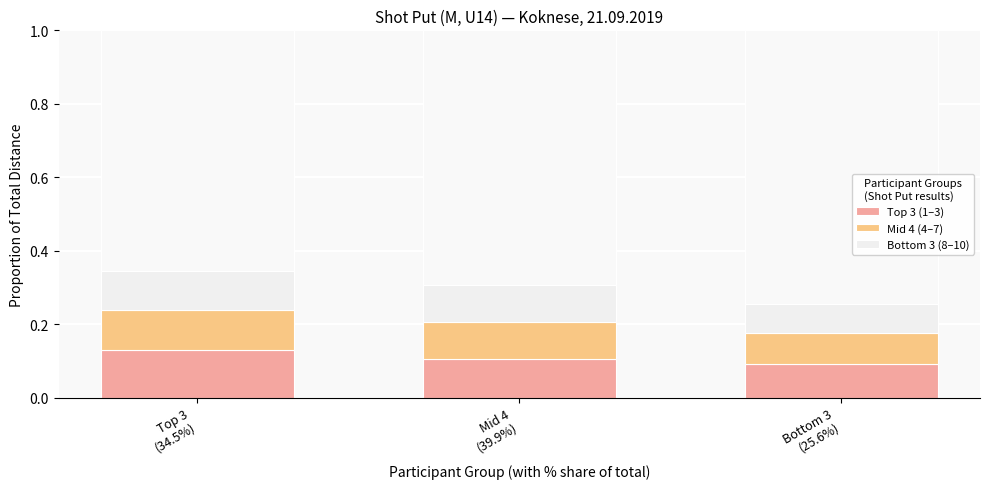

Rank the series by their average value, from lowest to highest.

Bottom 3 (8–10), Mid 4 (4–7), Top 3 (1–3)